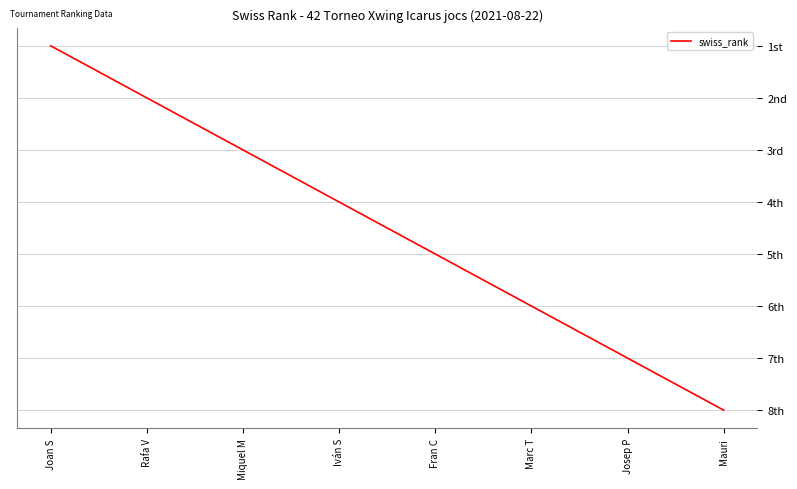

True or false: the data has more than 2 interior local peaks.

False